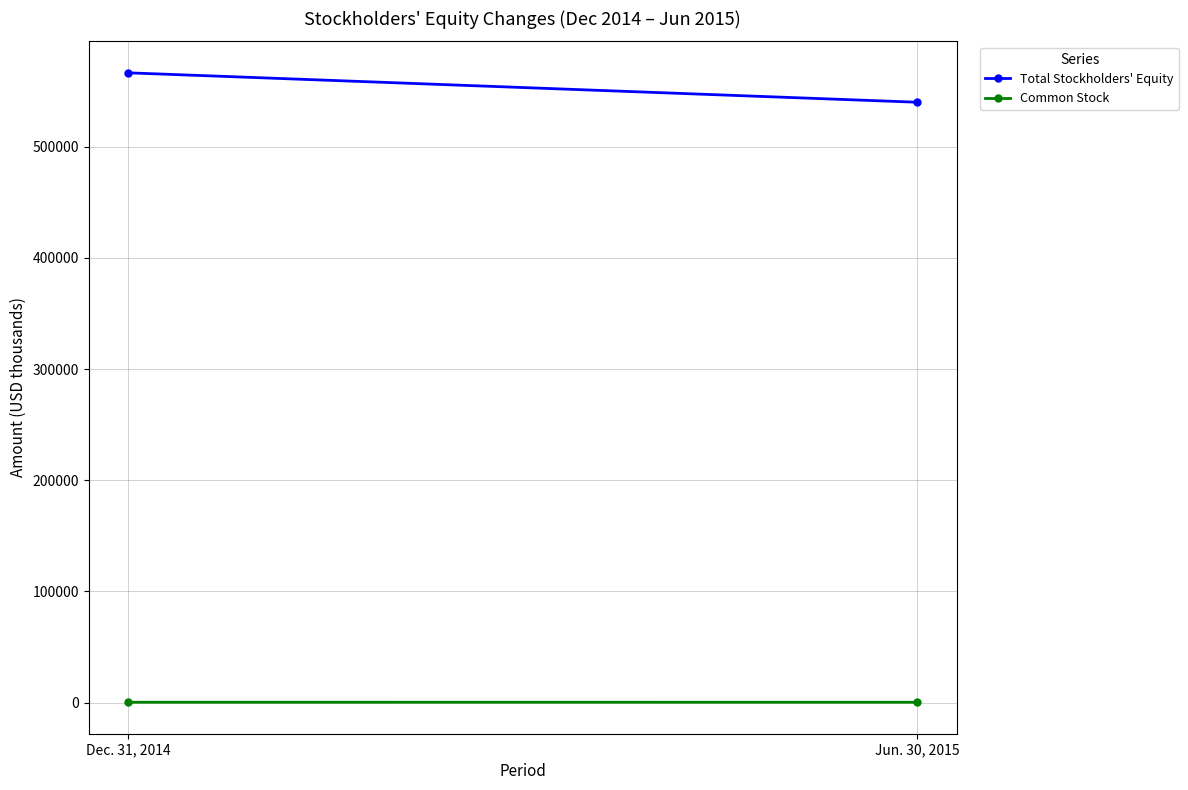

At which label is Total Stockholders' Equity closest to 553233?

Jun. 30, 2015